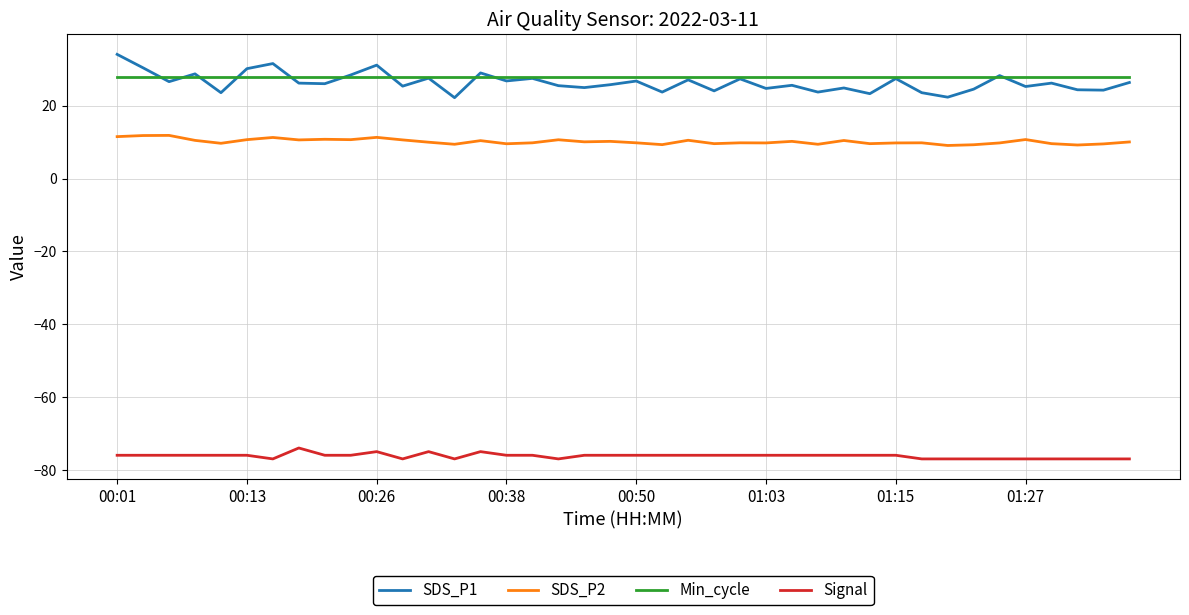

List the series in order of their peak value, lowest first.

Signal, SDS_P2, Min_cycle, SDS_P1